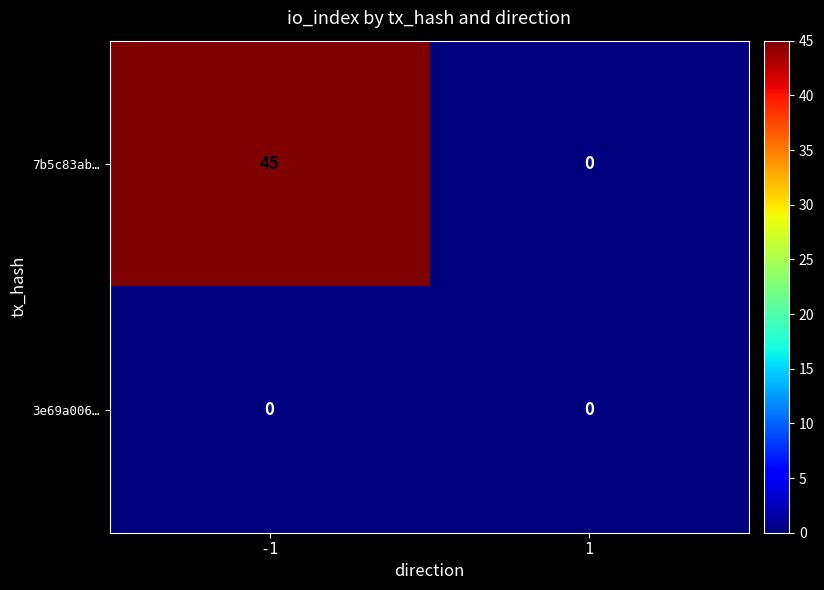

What is the sum of the 7b5c83ab… values at 1 and -1?

45